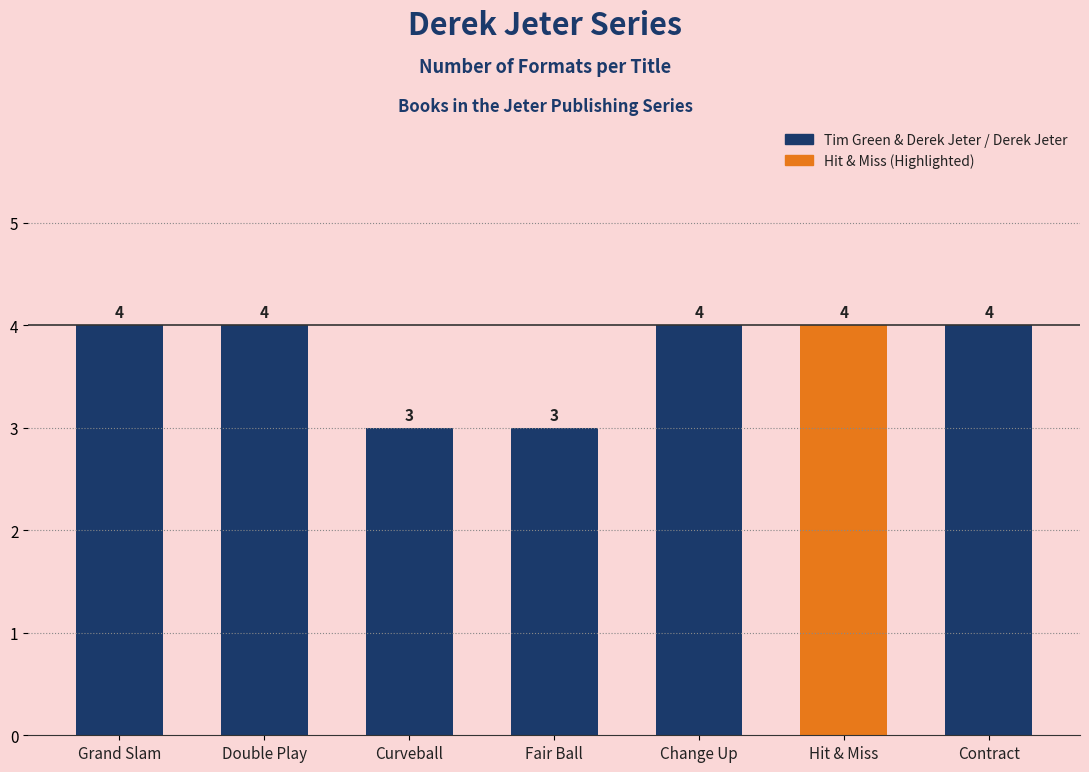

What is the maximum value shown in the chart?

4